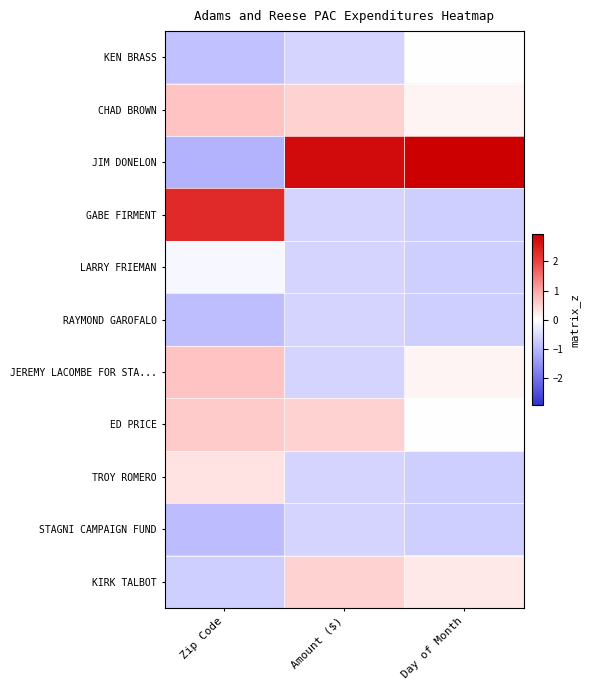

Between Zip Code and Amount ($), which series saw the biggest shift?

JIM DONELON